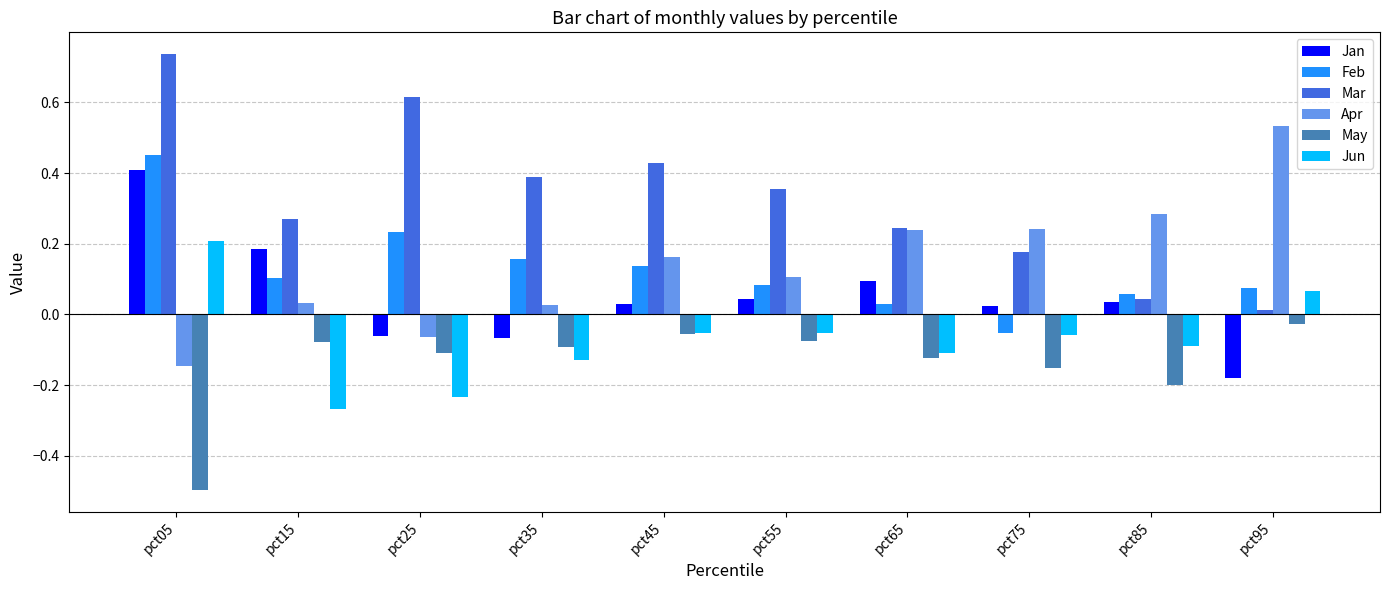

What is the total value across all series at pct05?

1.2